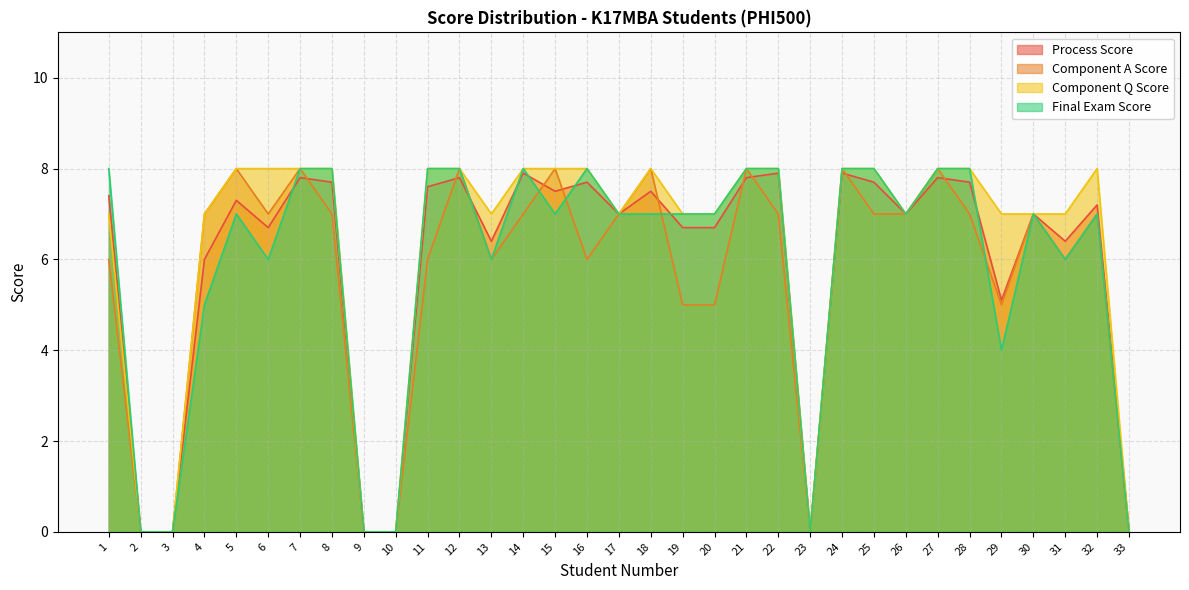

Which series has the widest spread of values?

Component A Score